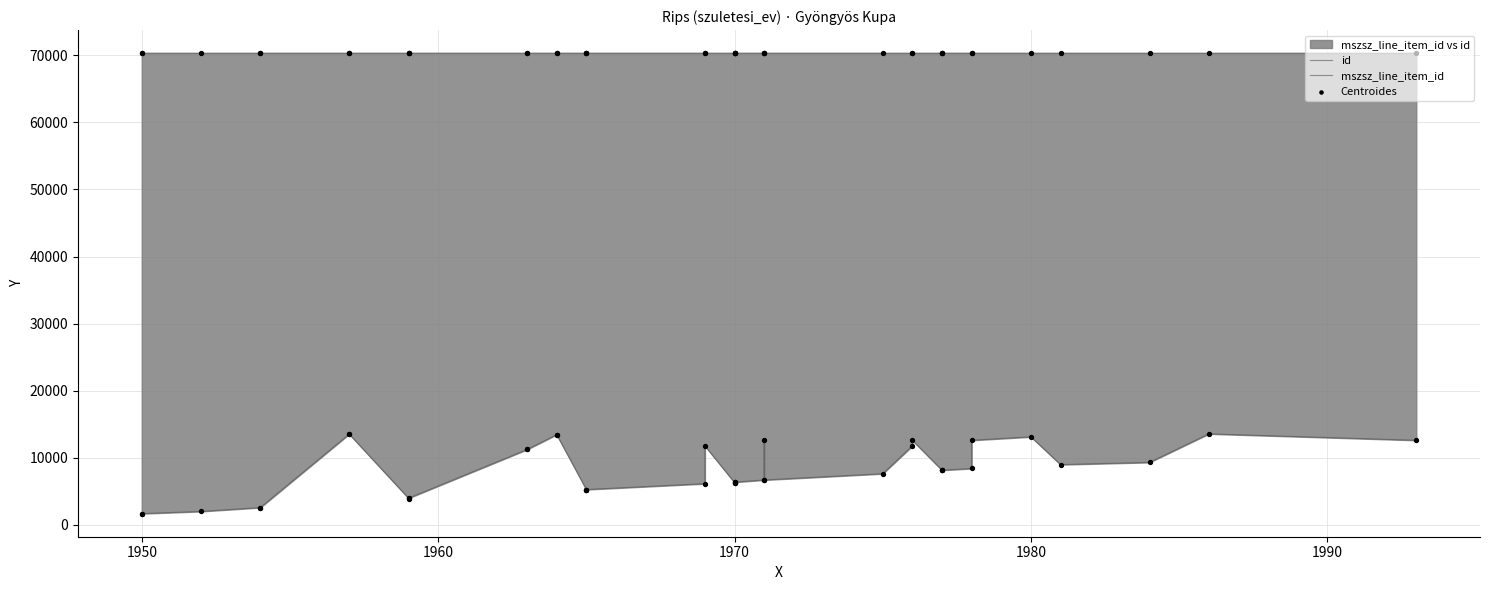

Is the value of mszsz_line_item_id at 33 greater than the value of Centroides at 22?

Yes